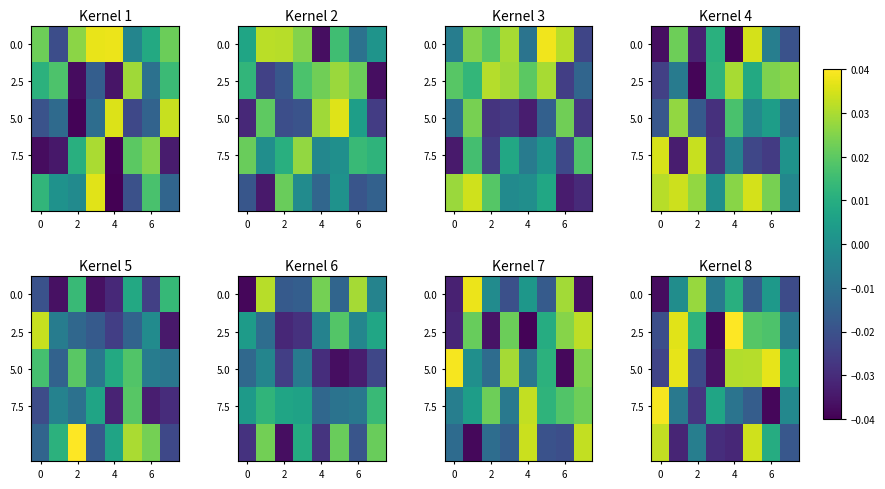

At which category does the chart reach its peak across all series?

4